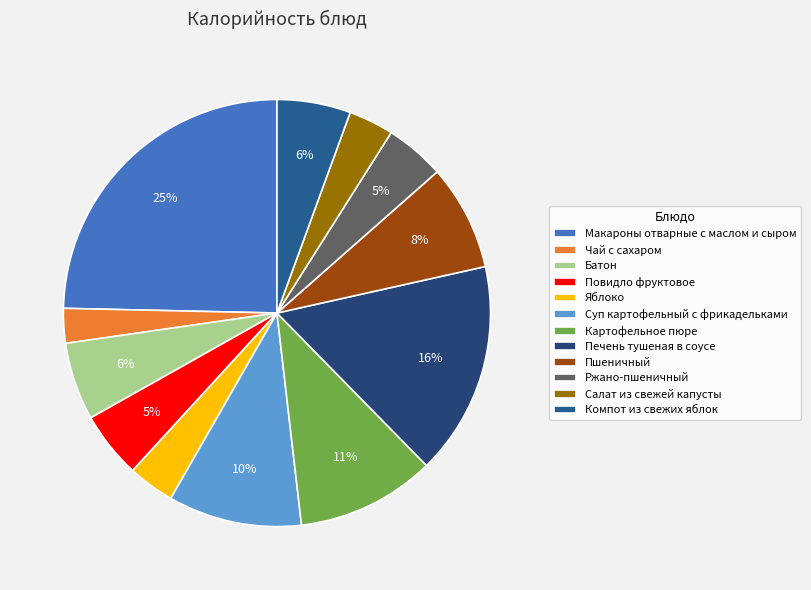

Rank the categories by value from highest to lowest.

Макароны отварные с маслом и сыром, Печень тушеная в соусе, Картофельное пюре, Суп картофельный с фрикадельками, Пшеничный, Батон, Компот из свежих яблок, Повидло фруктовое, Ржано-пшеничный, Яблоко, Салат из свежей капусты, Чай с сахаром